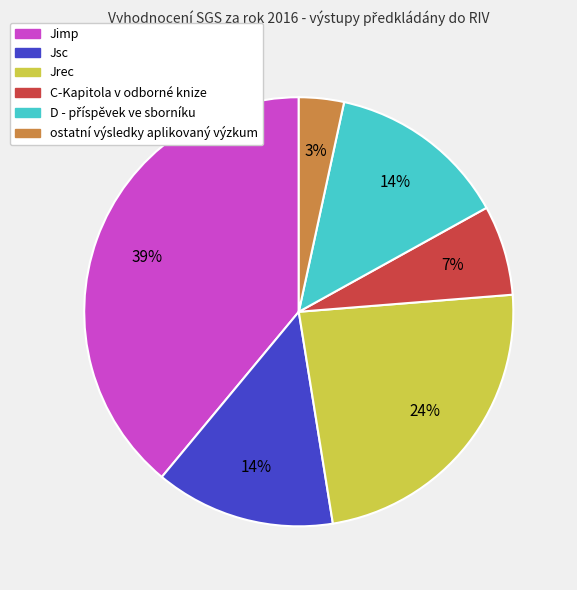

Which has a higher value, ostatní výsledky aplikovaný výzkum or Jsc?

Jsc